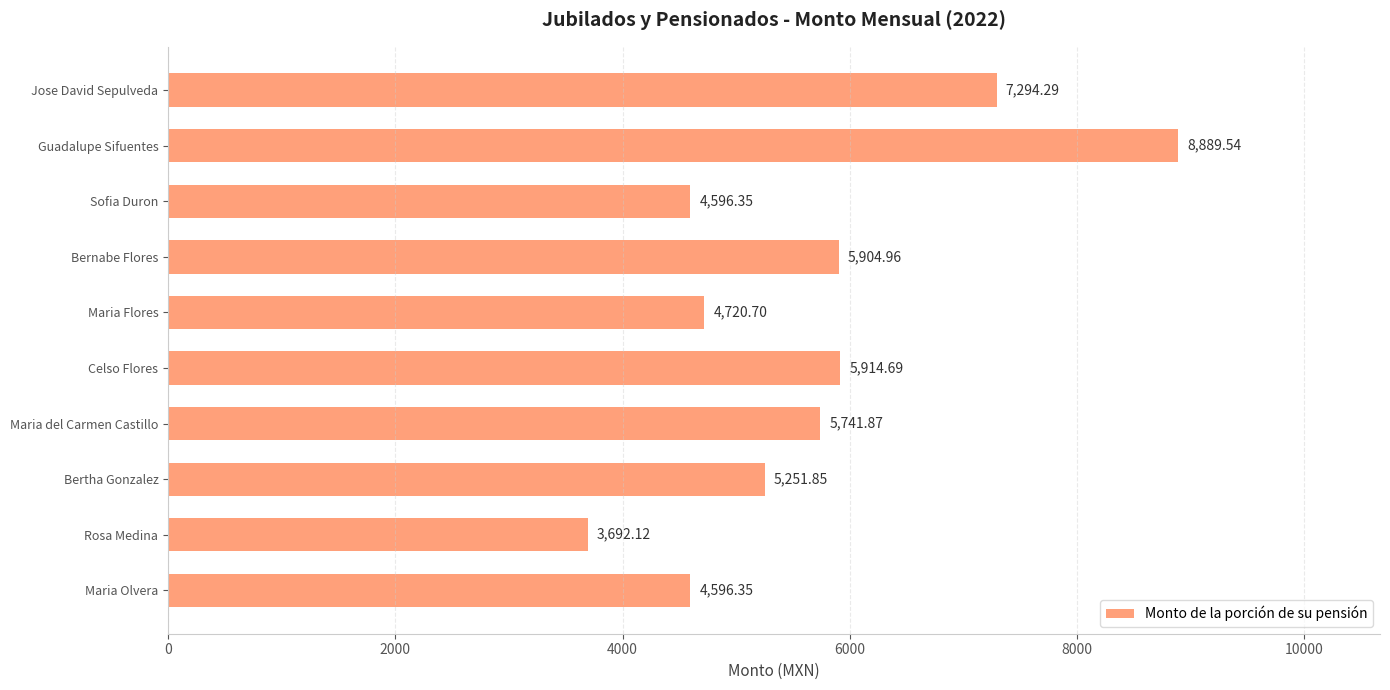

How many data points are above 5741?

5